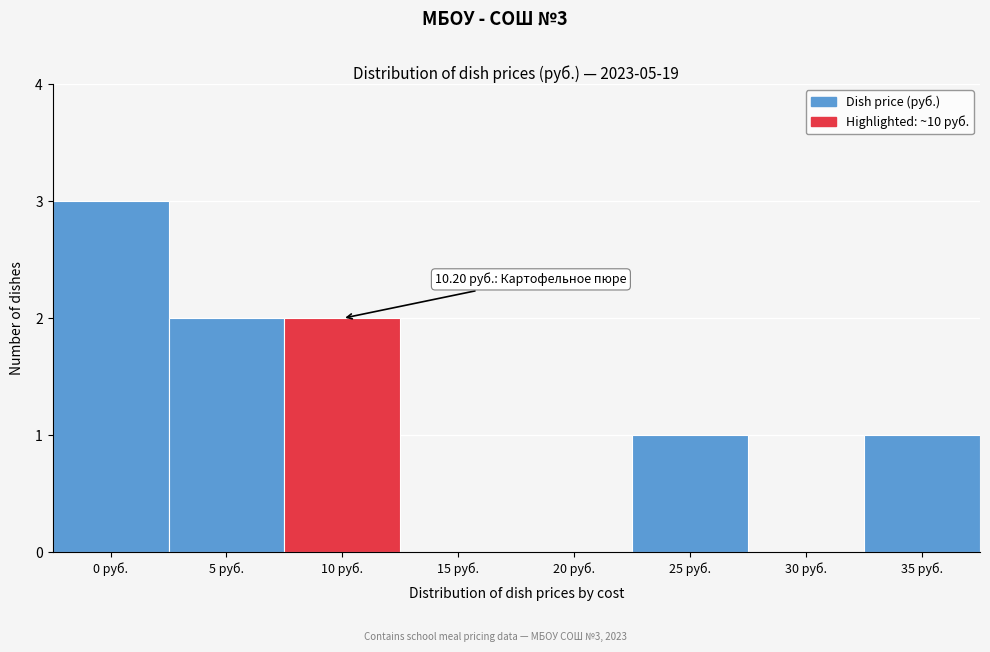

Reading right to left, transcribe all the data shown in this chart.

35 руб.=1	30 руб.=0	25 руб.=1	20 руб.=0	15 руб.=0	10 руб.=2	5 руб.=2	0 руб.=3